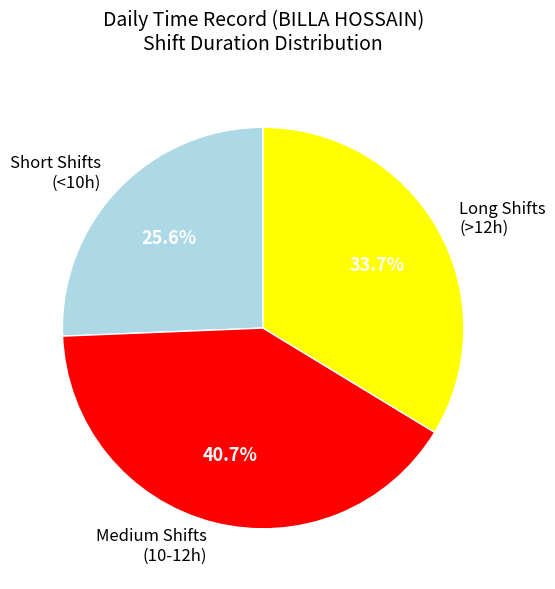

Is there a majority slice in this chart?

No